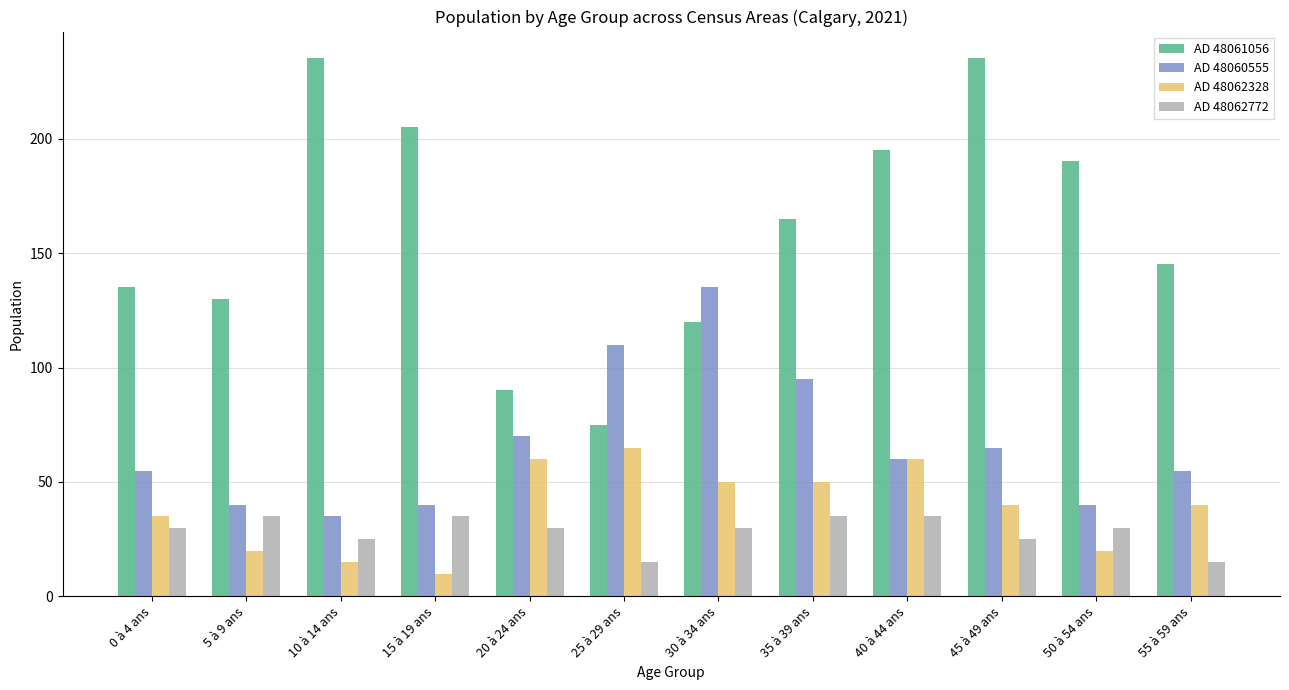

What is the average value of the AD 48060555 series?

67